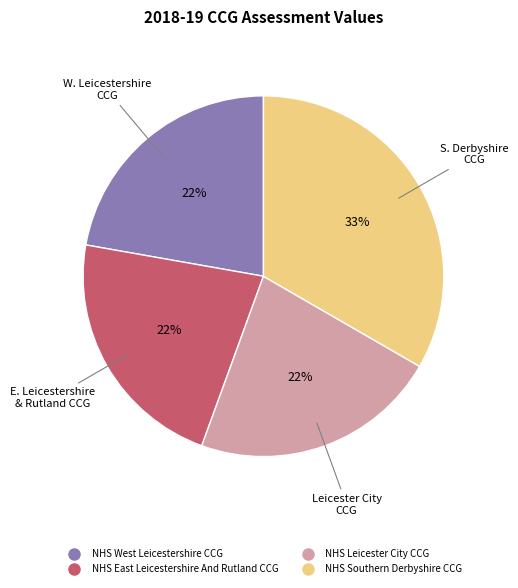

Which slice is the largest?

NHS Southern Derbyshire CCG